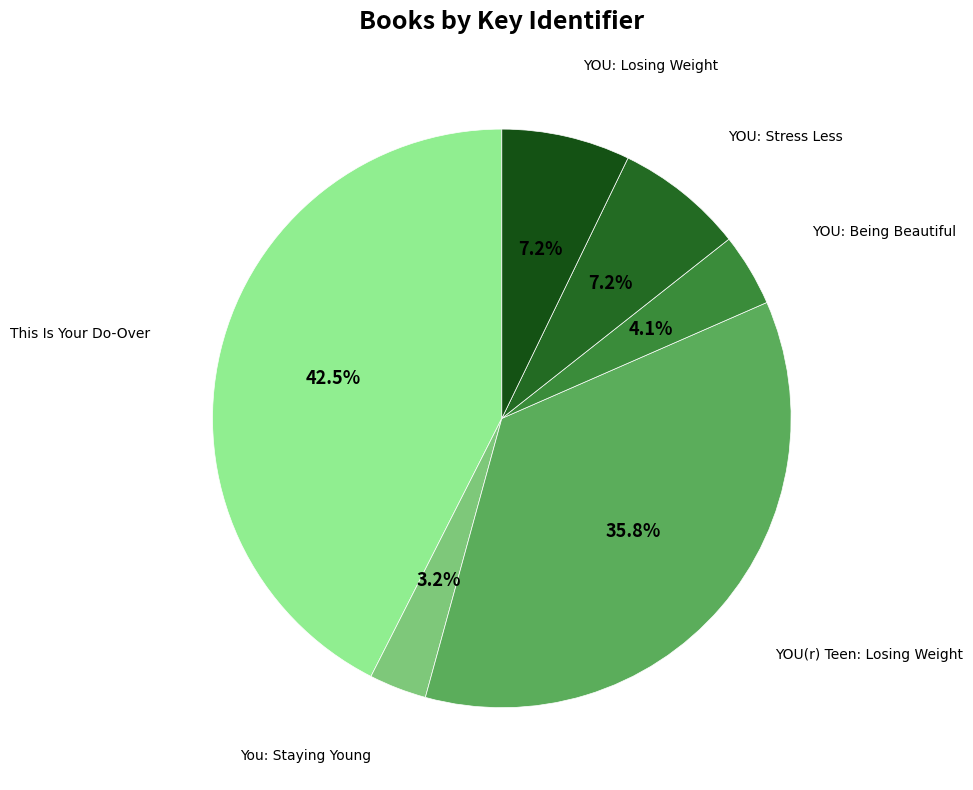

To the nearest percent, what is the average slice percentage?

17%